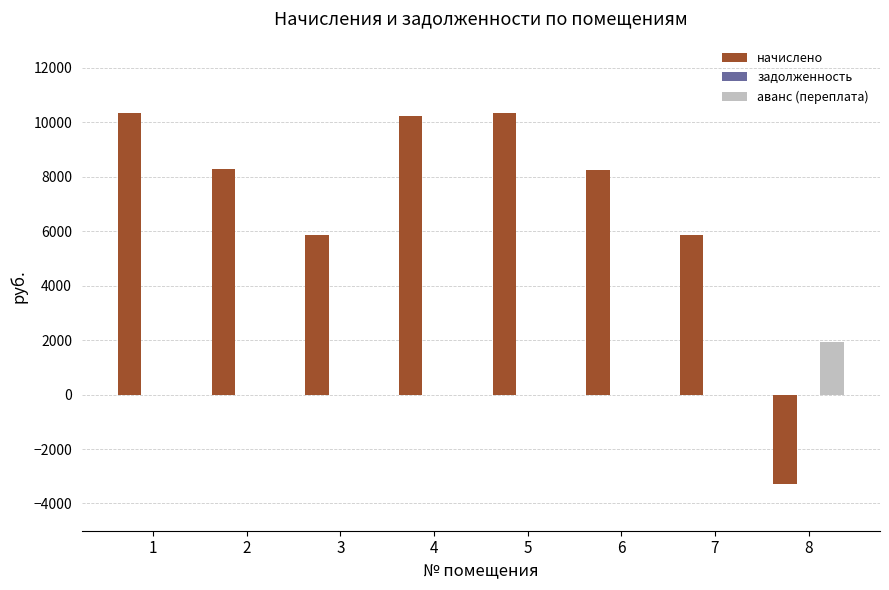

What is the total value across all series at 6?

8246.9